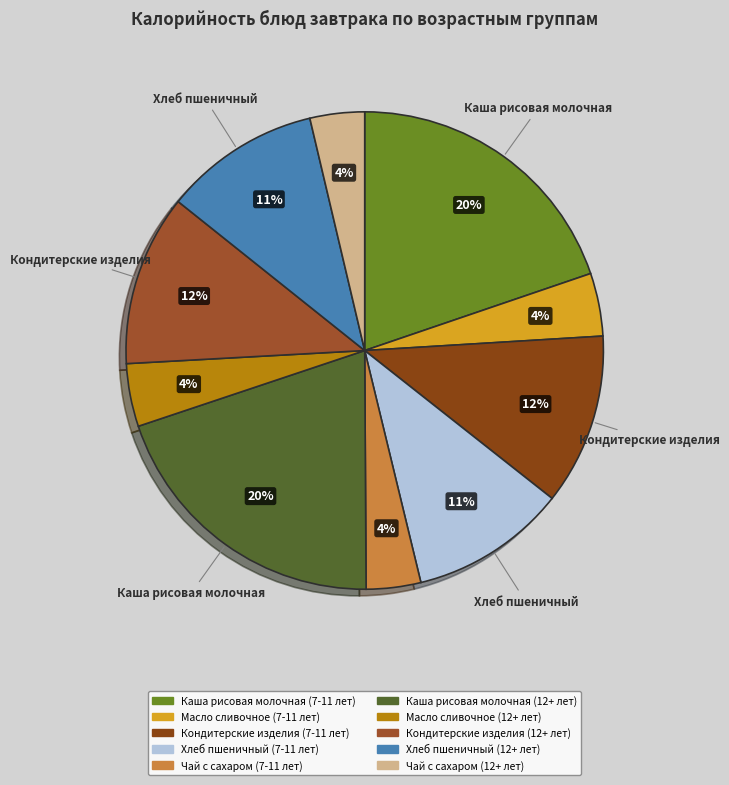

Count the number of slices in the pie.

10